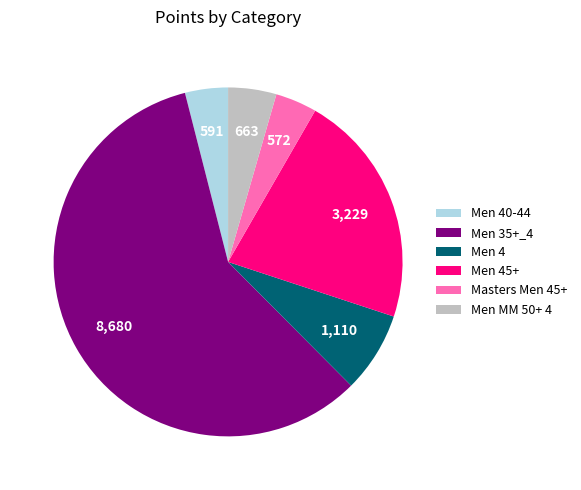

Which slice represents more than half of the pie?

Men 35+_4